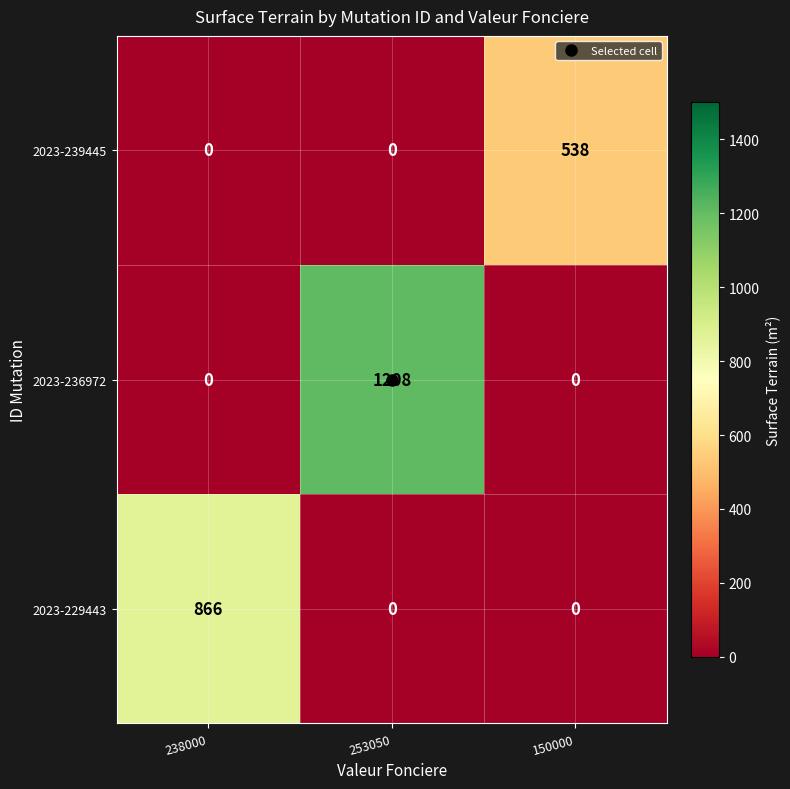

What is the highest value of the 2023-236972 series?

1208